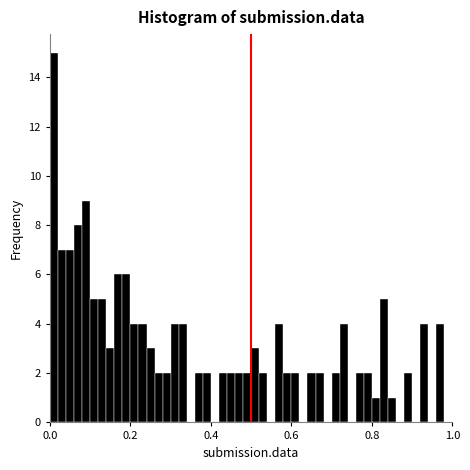

Around what value on the x-axis is the tallest bar? Give the approximate position of its centre, as read against the axis.

0.02